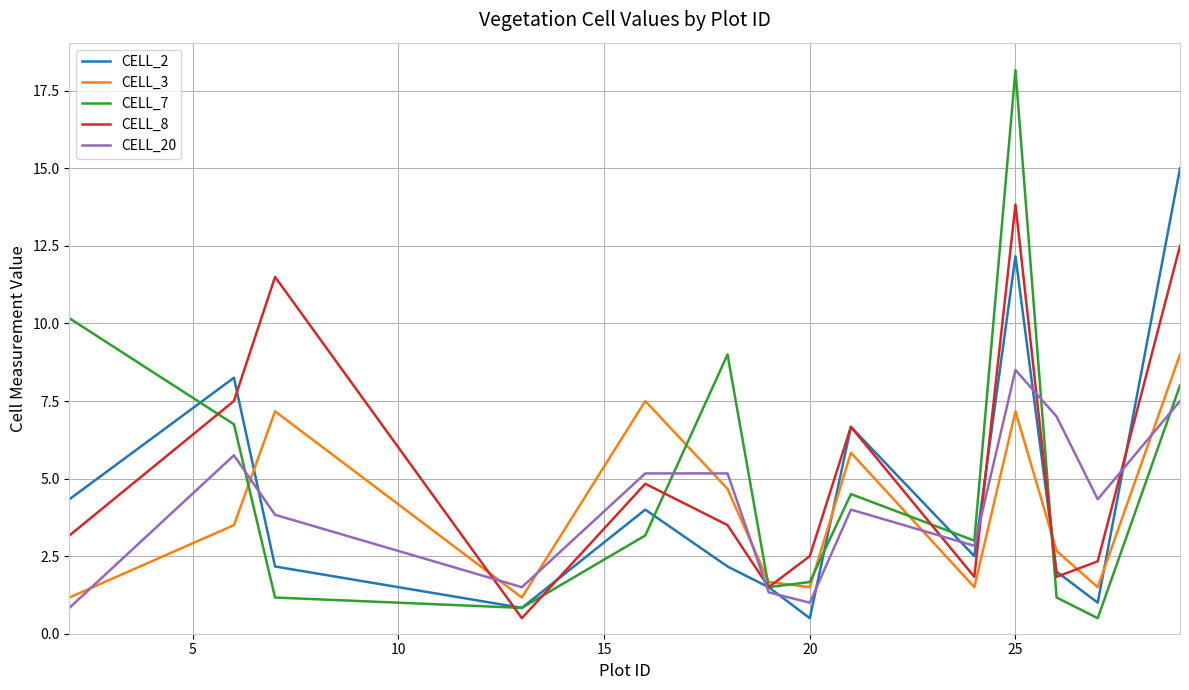

Rank the series by their average value, from lowest to highest.

CELL_3, CELL_20, CELL_2, CELL_7, CELL_8